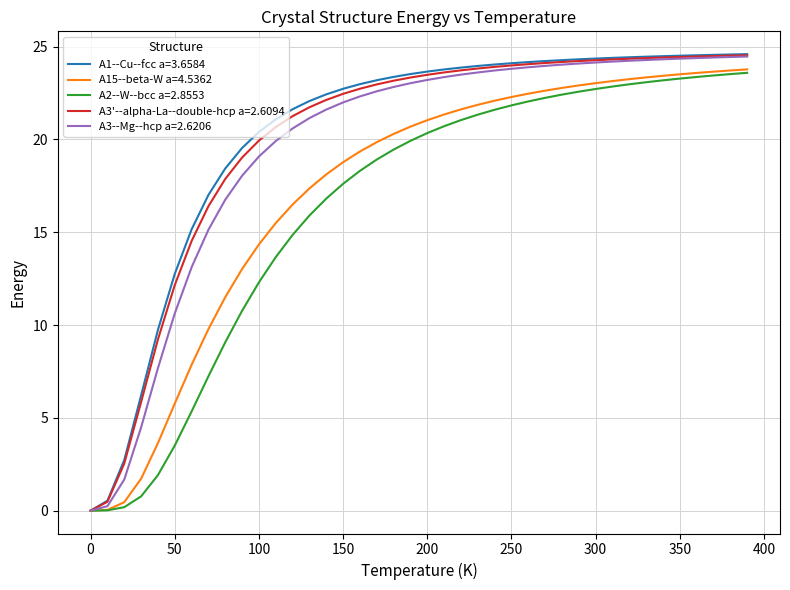

Does the chart have visible grid lines?

Yes